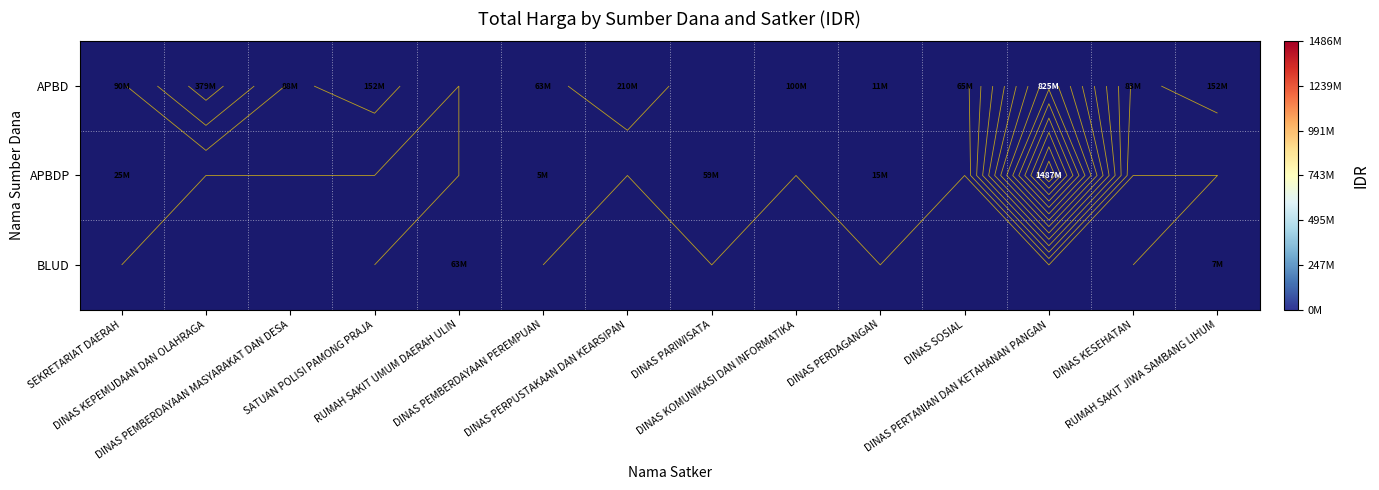

Between DINAS KEPEMUDAAN DAN OLAHRAGA and DINAS SOSIAL, which is larger?

DINAS KEPEMUDAAN DAN OLAHRAGA